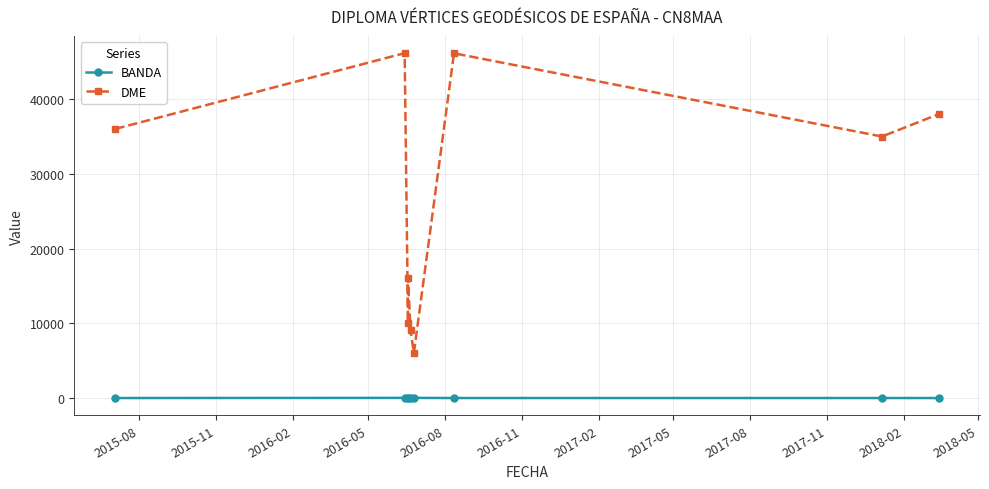

Which series has the widest spread of values?

DME